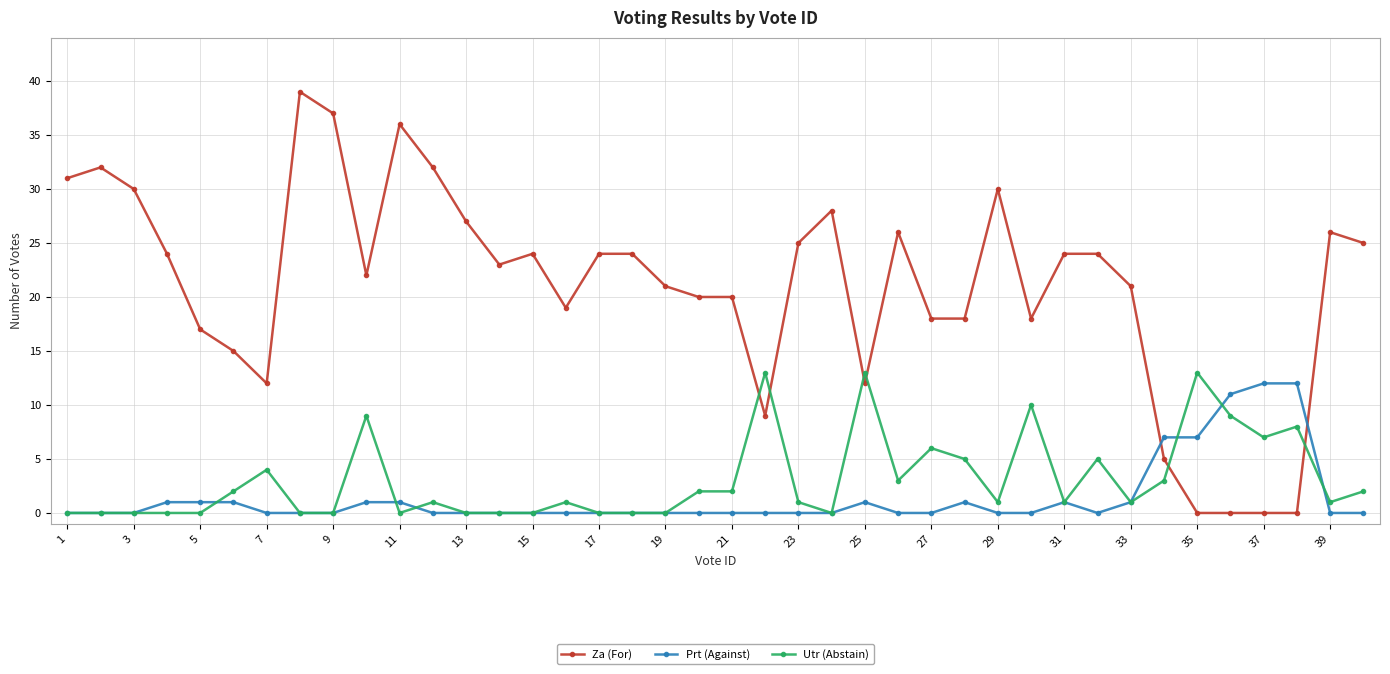

After their last crossing, which series has the higher values: Prt (Against) or Za (For)?

Za (For)